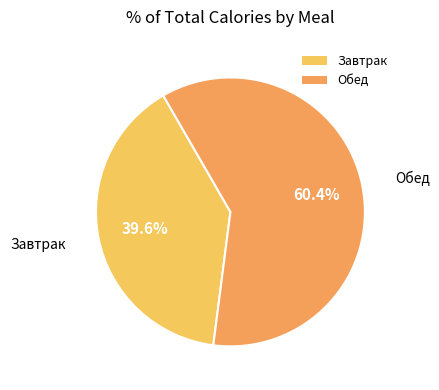

To the nearest percent, what portion does Обед represent?

60%